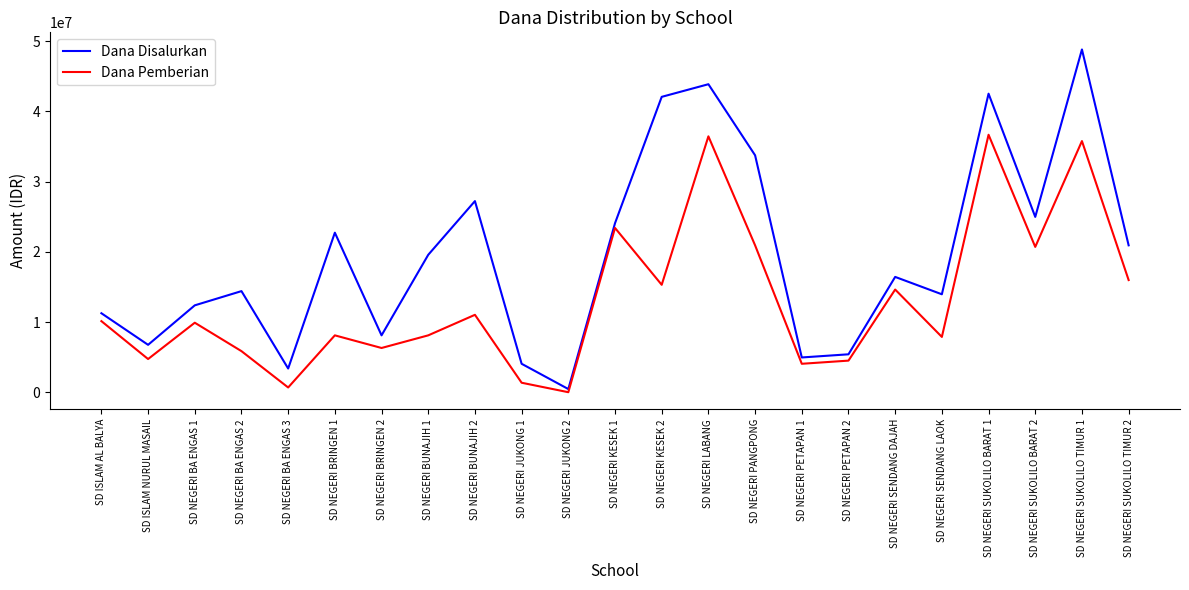

Between SD NEGERI BA ENGAS 3 and SD NEGERI PETAPAN 2, which series saw the biggest shift?

Dana Pemberian